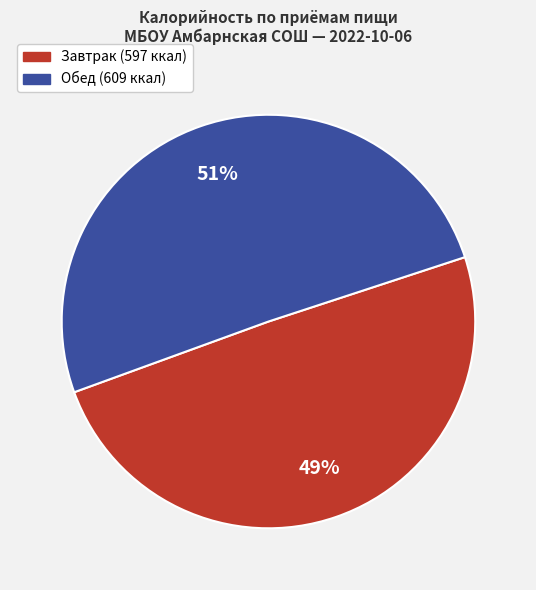

Does any single category account for the majority?

Yes